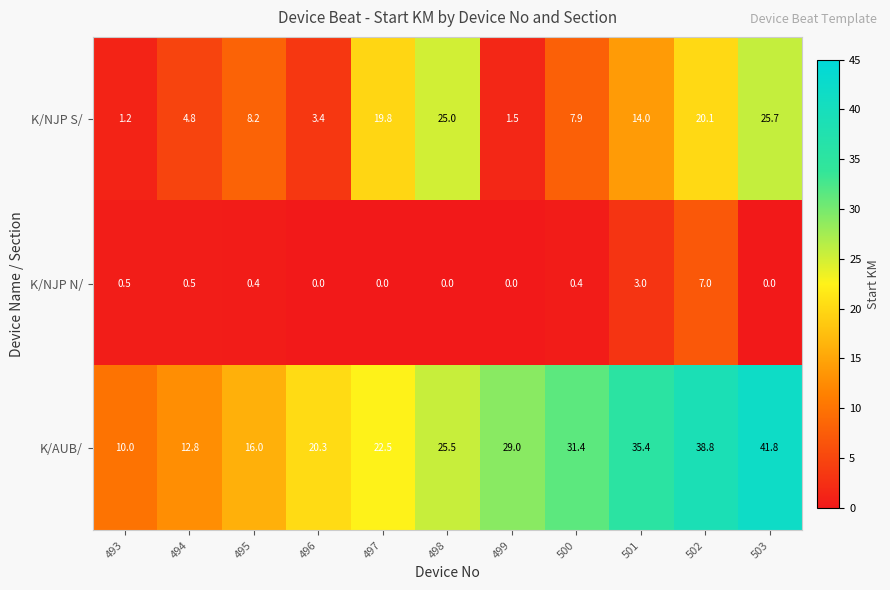

Between 494 and 500, which series saw the biggest shift?

K/AUB/